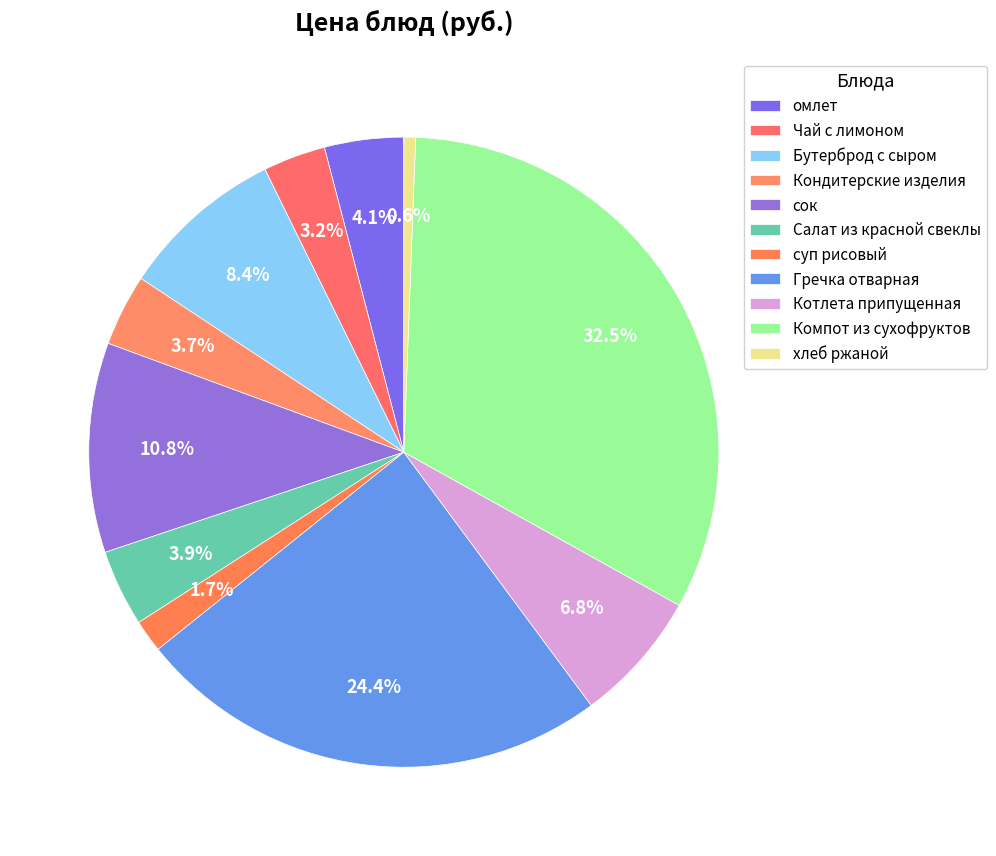

Is Котлета припущенная the majority of the pie?

No